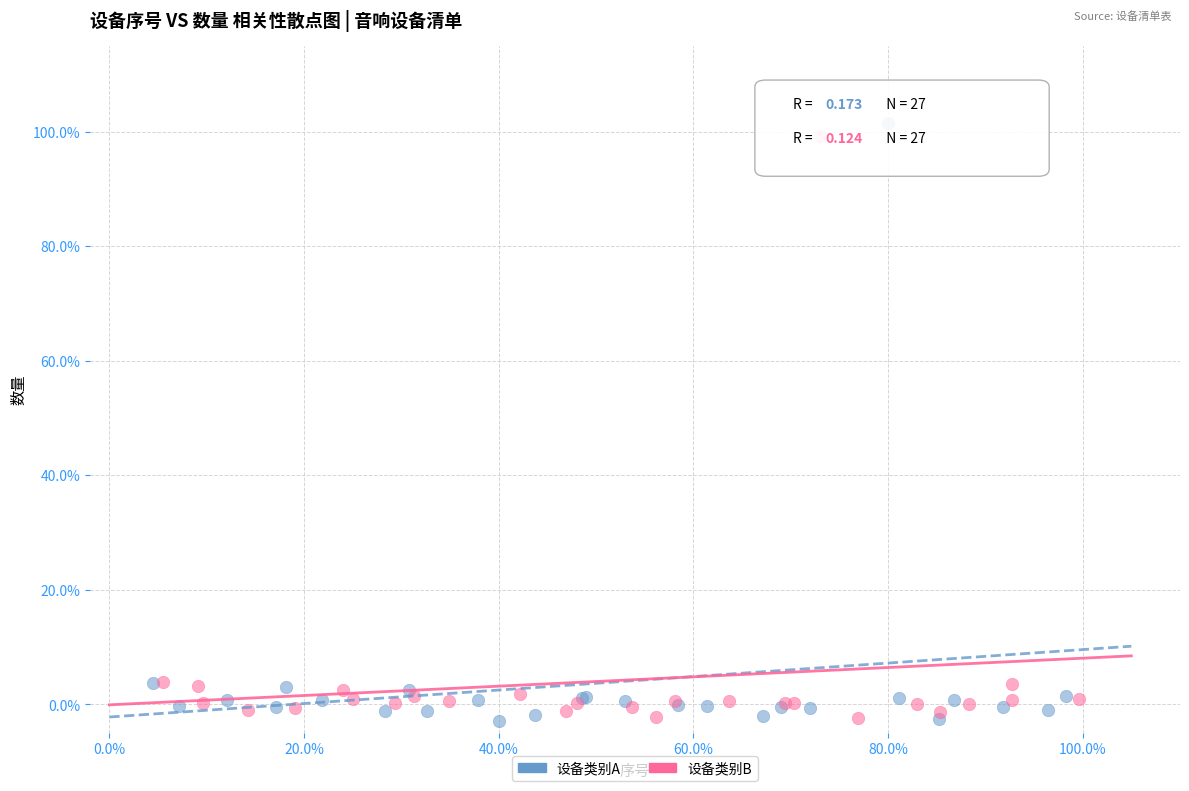

What are all the series names shown in the legend?

设备类别A, 设备类别B